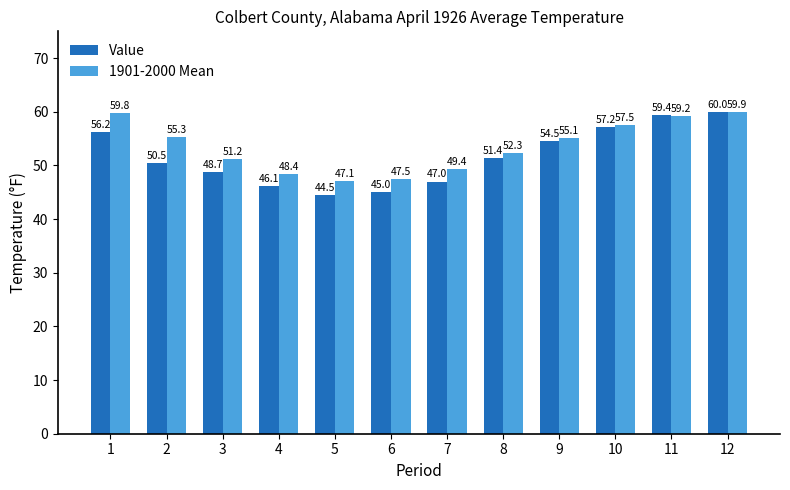

What is the sum of all Value values?

620.5